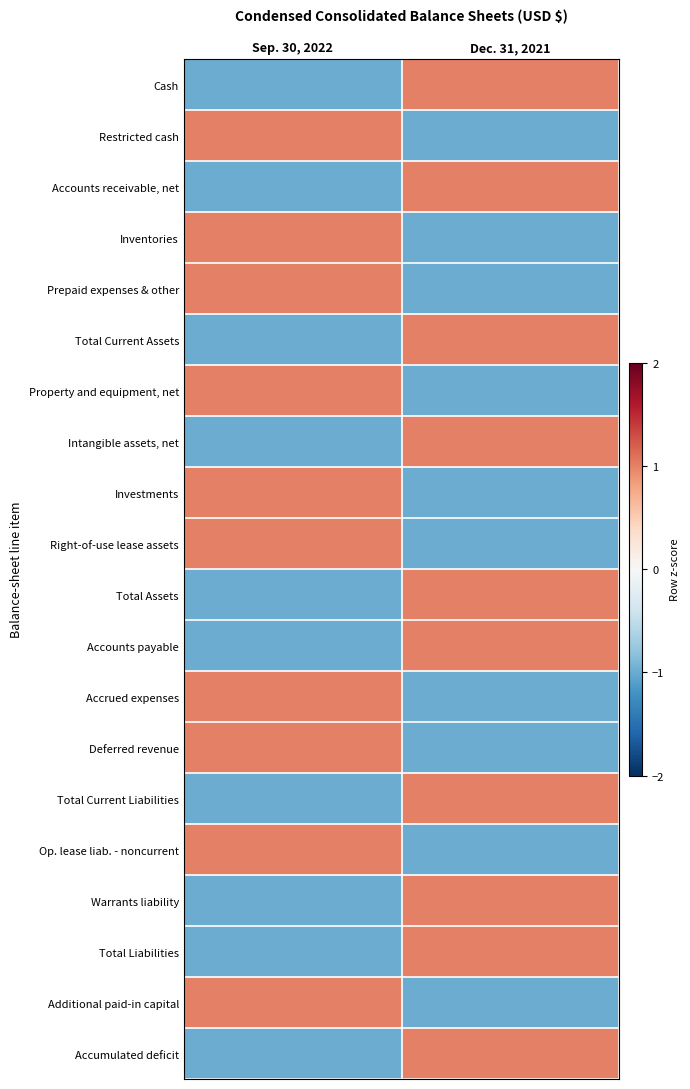

Reading left to right, extract all data points from this chart.

Cash: Sep. 30, 2022=-1	Dec. 31, 2021=1
Restricted cash: Sep. 30, 2022=1	Dec. 31, 2021=-1
Accounts receivable, net: Sep. 30, 2022=-1	Dec. 31, 2021=1
Inventories: Sep. 30, 2022=1	Dec. 31, 2021=-1
Prepaid expenses & other: Sep. 30, 2022=1	Dec. 31, 2021=-1
Total Current Assets: Sep. 30, 2022=-1	Dec. 31, 2021=1
Property and equipment, net: Sep. 30, 2022=1	Dec. 31, 2021=-1
Intangible assets, net: Sep. 30, 2022=-1	Dec. 31, 2021=1
Investments: Sep. 30, 2022=1	Dec. 31, 2021=-1
Right-of-use lease assets: Sep. 30, 2022=1	Dec. 31, 2021=-1
Total Assets: Sep. 30, 2022=-1	Dec. 31, 2021=1
Accounts payable: Sep. 30, 2022=-1	Dec. 31, 2021=1
Accrued expenses: Sep. 30, 2022=1	Dec. 31, 2021=-1
Deferred revenue: Sep. 30, 2022=1	Dec. 31, 2021=-1
Total Current Liabilities: Sep. 30, 2022=-1	Dec. 31, 2021=1
Op. lease liab. - noncurrent: Sep. 30, 2022=1	Dec. 31, 2021=-1
Warrants liability: Sep. 30, 2022=-1	Dec. 31, 2021=1
Total Liabilities: Sep. 30, 2022=-1	Dec. 31, 2021=1
Additional paid-in capital: Sep. 30, 2022=1	Dec. 31, 2021=-1
Accumulated deficit: Sep. 30, 2022=-1	Dec. 31, 2021=1